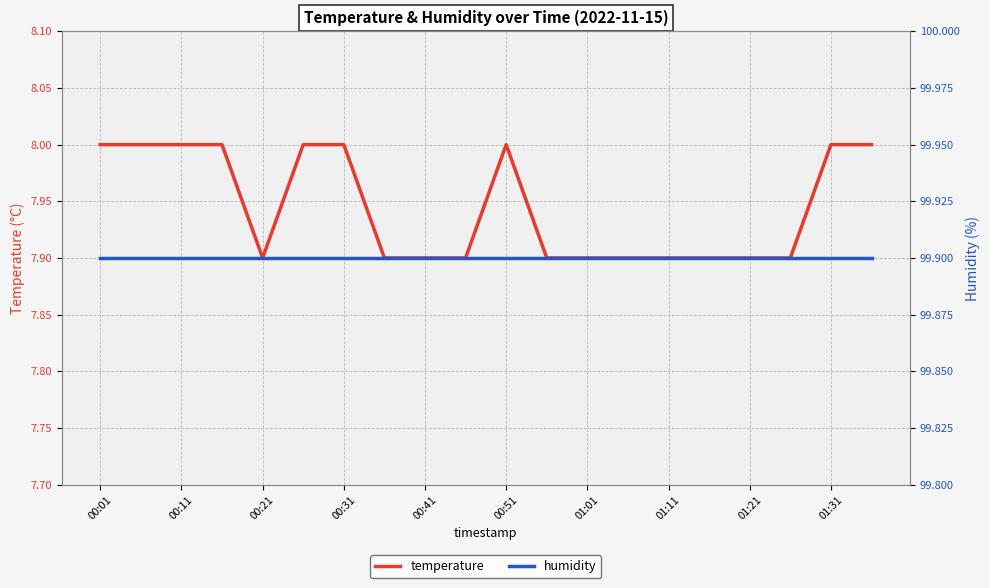

True or false: temperature has a value of 7.9 at 13.

True